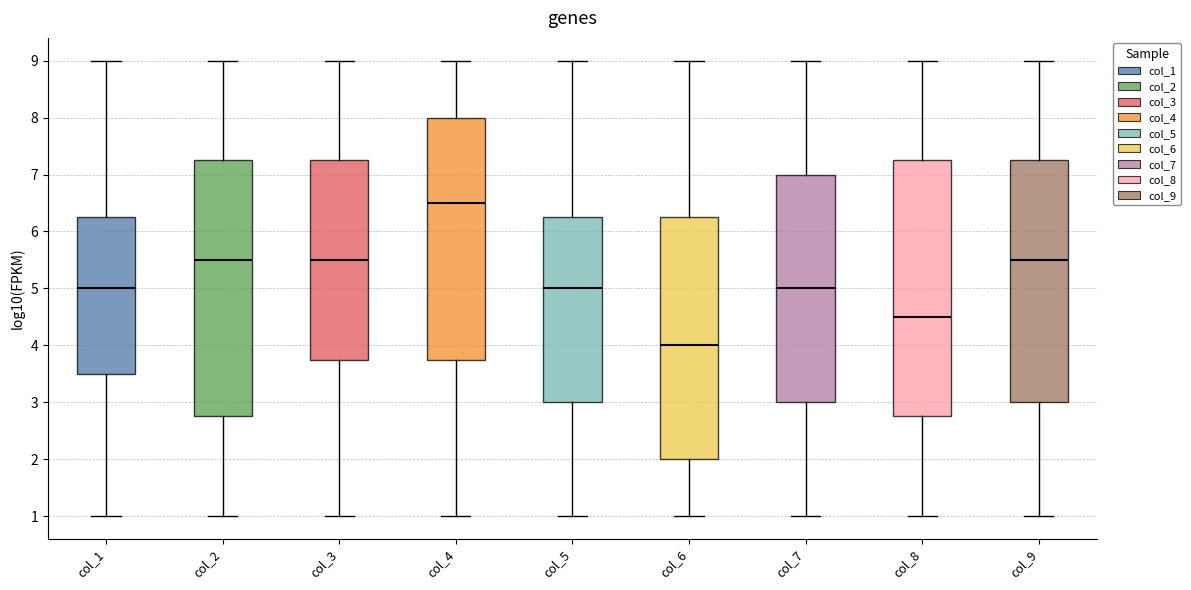

Where is the lower edge of the box for col_5 on the y-axis? The values are not printed on the chart, so give them approximately, as read against the axis.

3.0